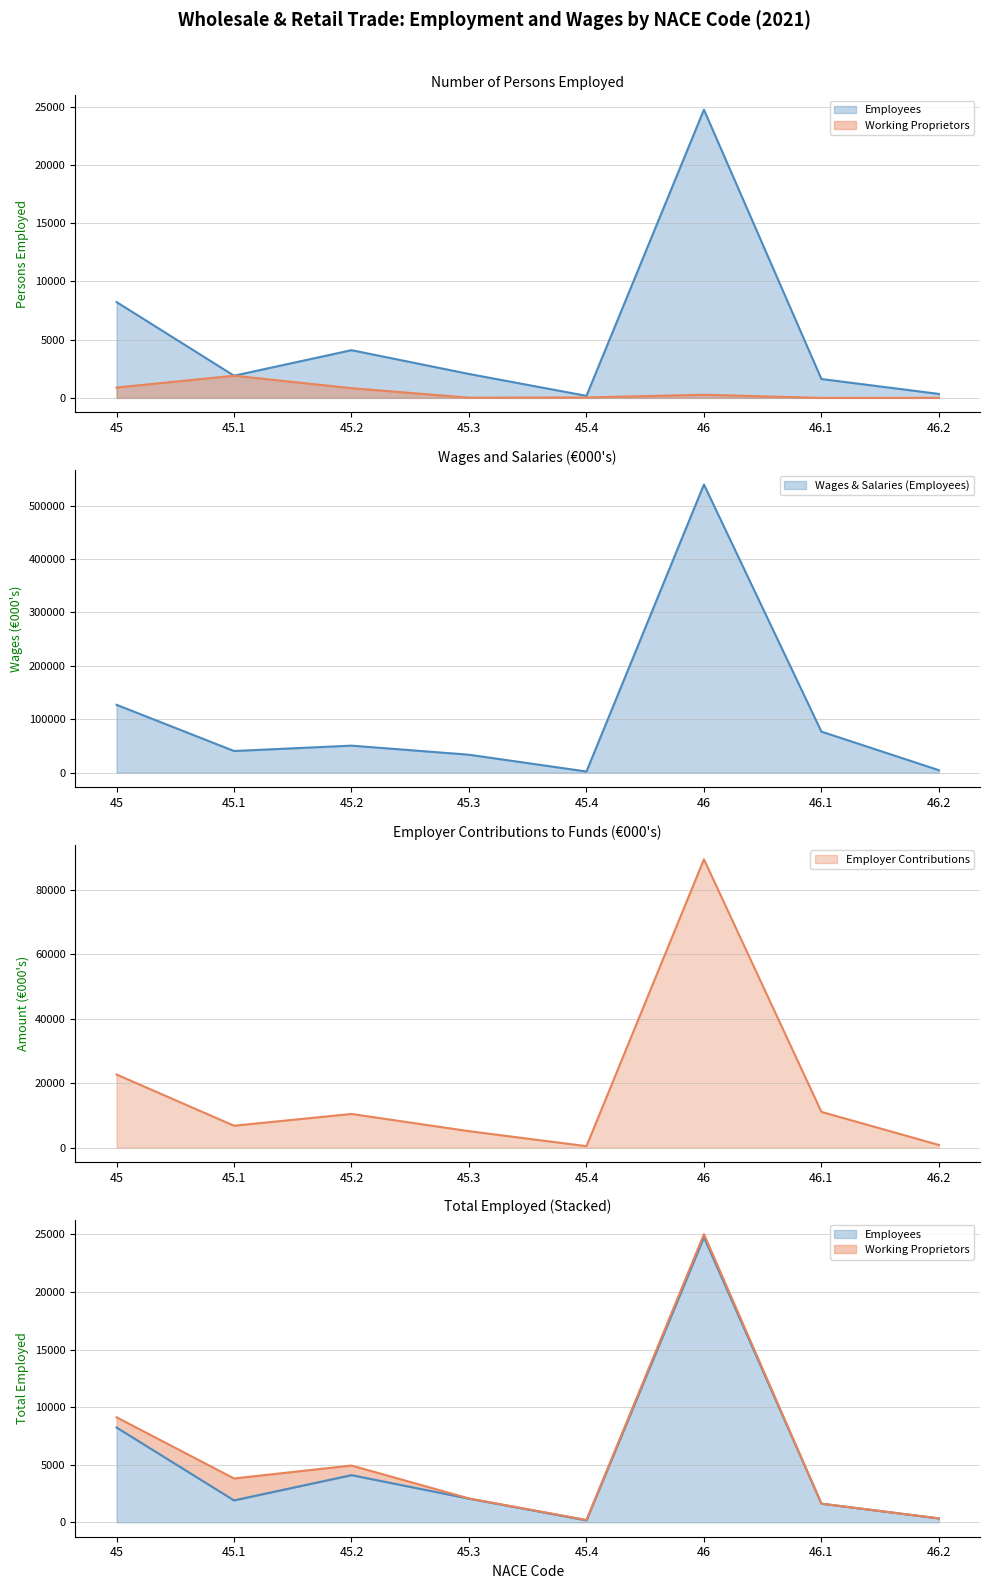

Is the value of Employer Contributions at 46.1 greater than the value of Wages and Salaries (Employees) at 46?

No